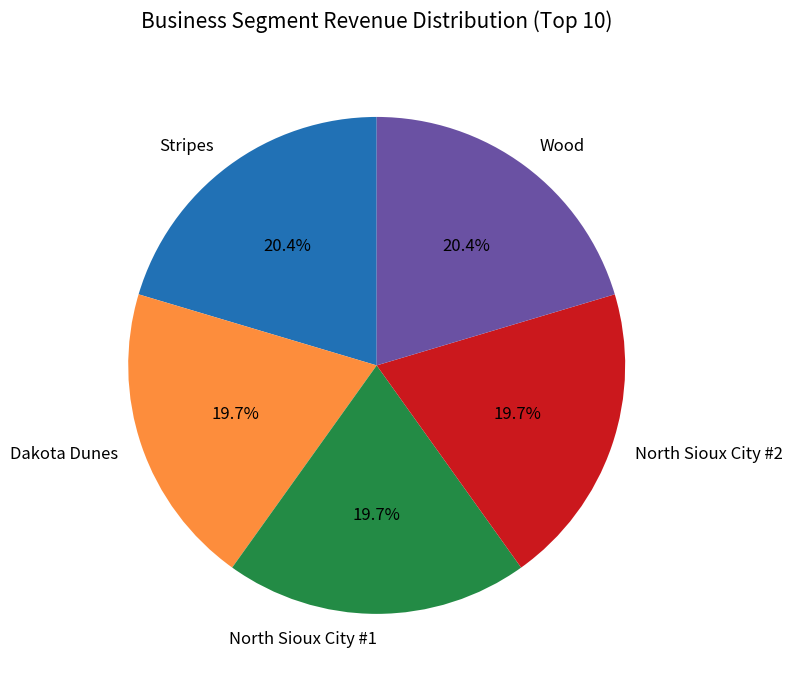

Does Wood represent more than half of the total?

No